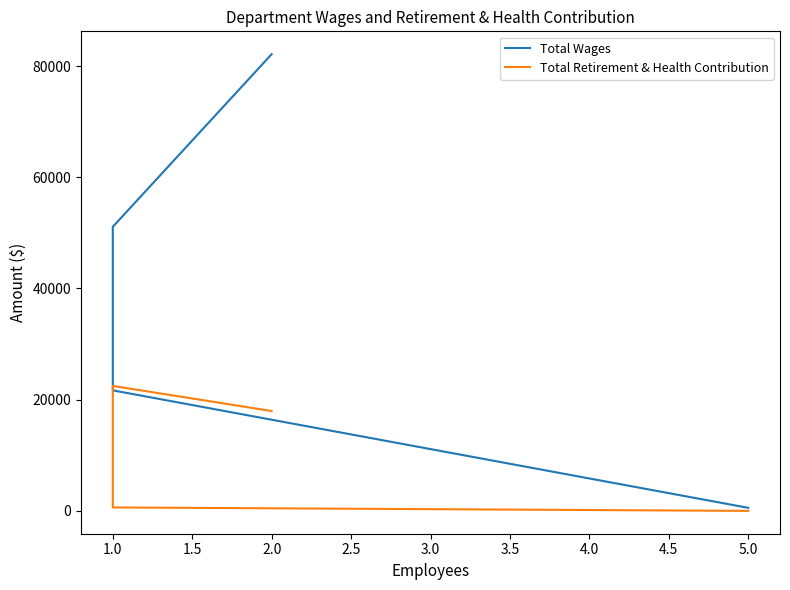

What is the greatest value displayed?

82129